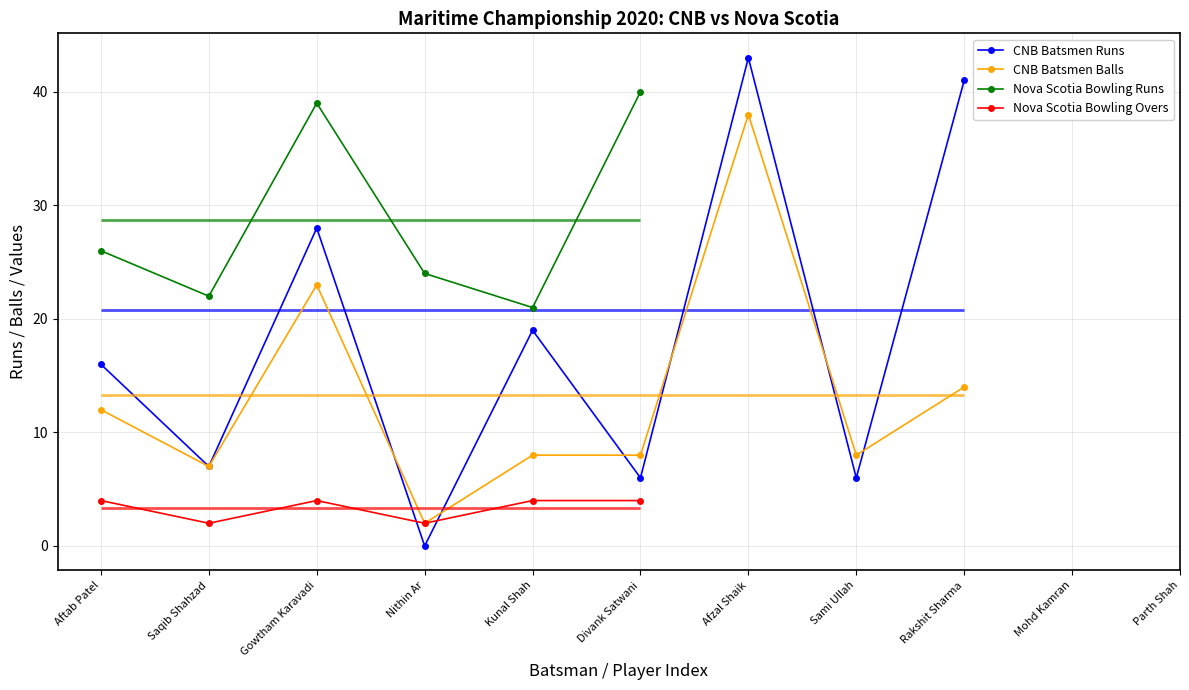

What is the maximum value for CNB Batsmen Runs?

43